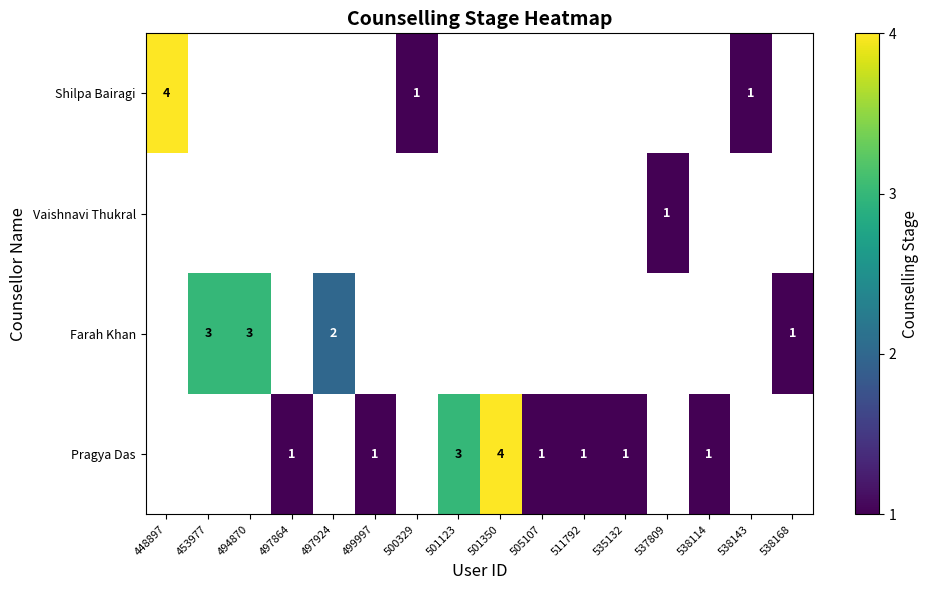

True or false: Vaishnavi Thukral has a value of 1 at 537809.

True